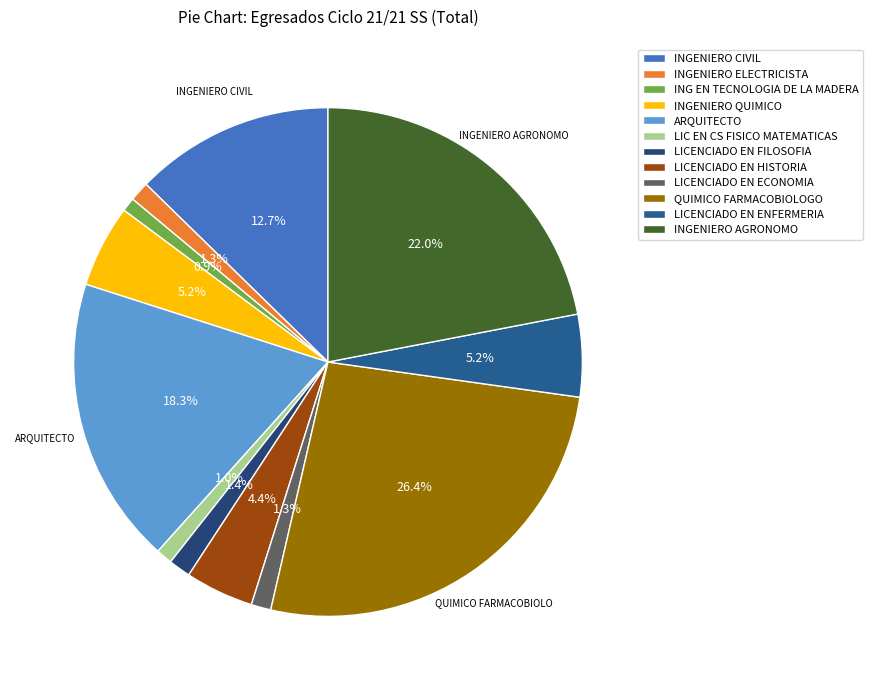

Which slice is the largest?

QUIMICO FARMACOBIOLOGO